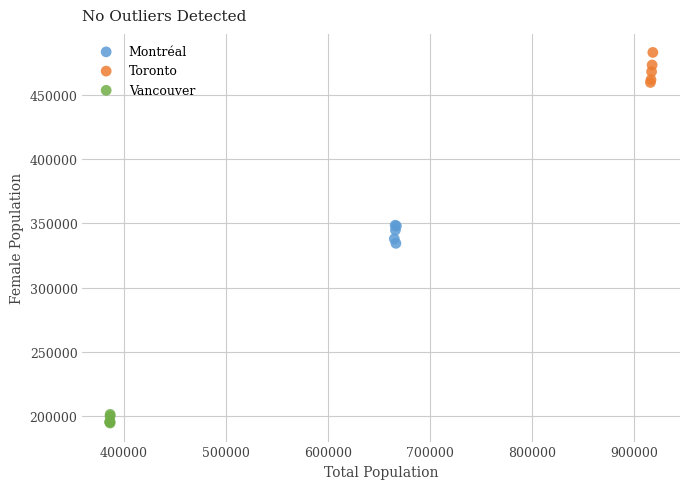

Which series contains the highest Y value?

Toronto